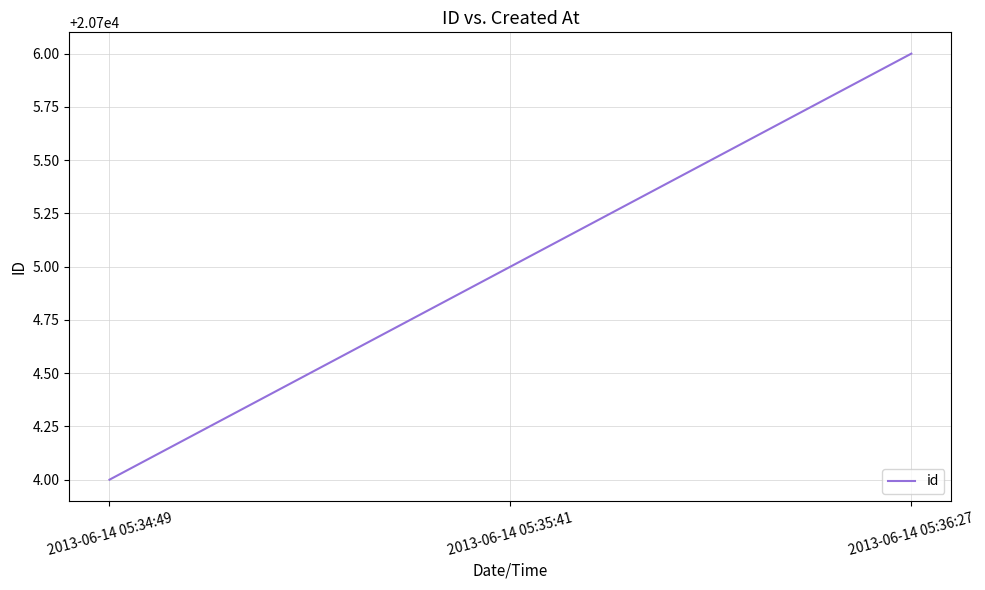

Which has a higher value, 2013-06-14 05:34:49 or 2013-06-14 05:36:27?

2013-06-14 05:36:27